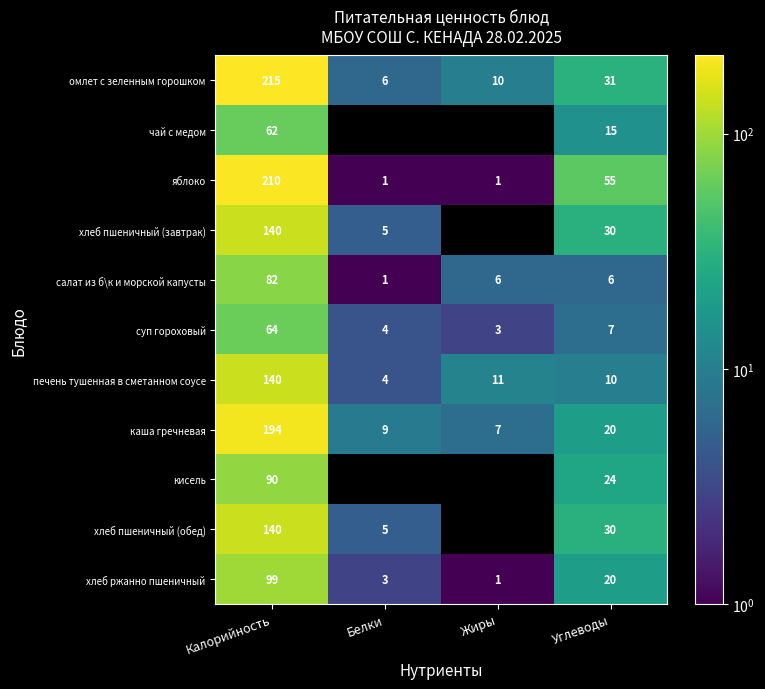

What is the minimum value for каша гречневая?

7